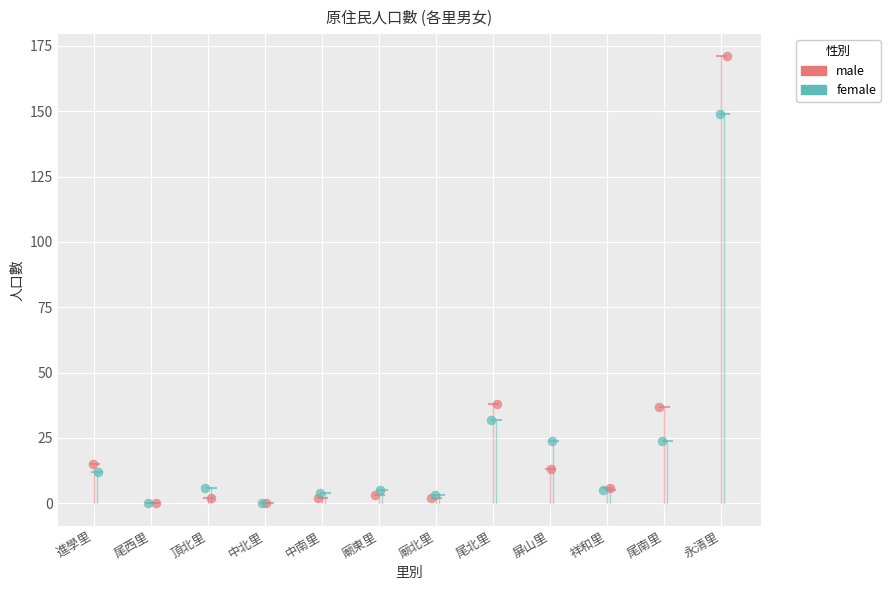

Which series has the largest Y range (max minus min)?

male